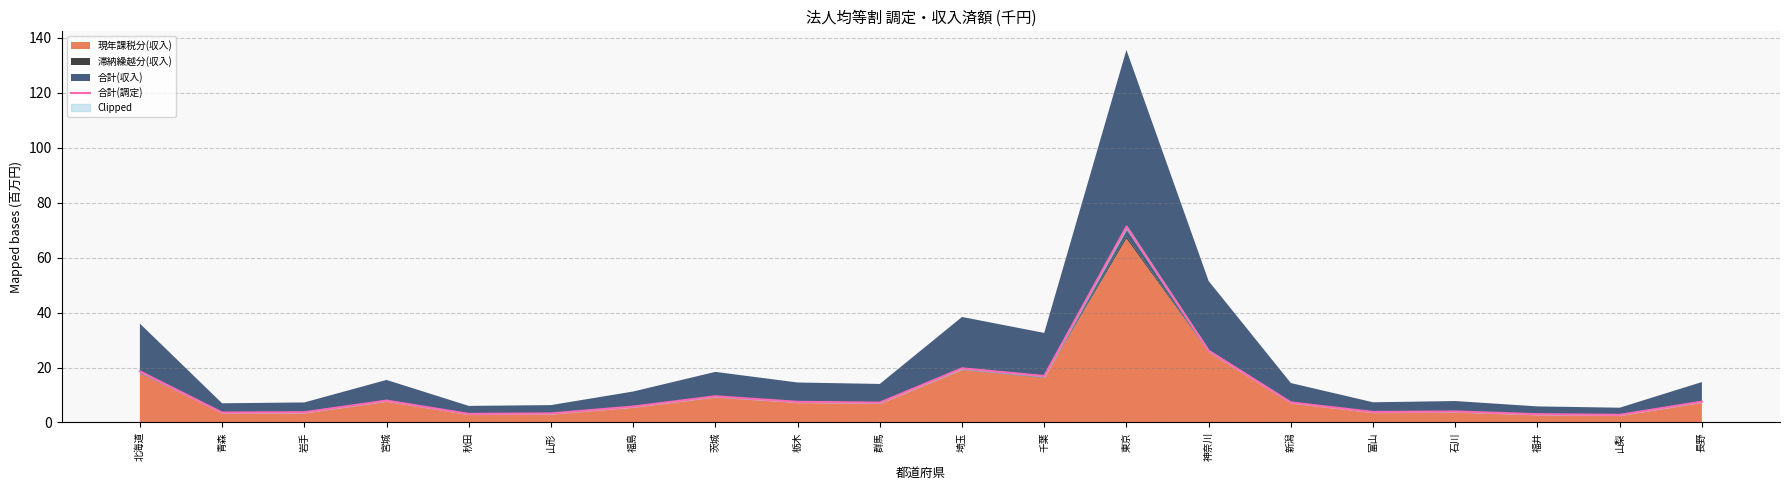

How many interior local peaks (higher than both neighbors) does the data have?

5